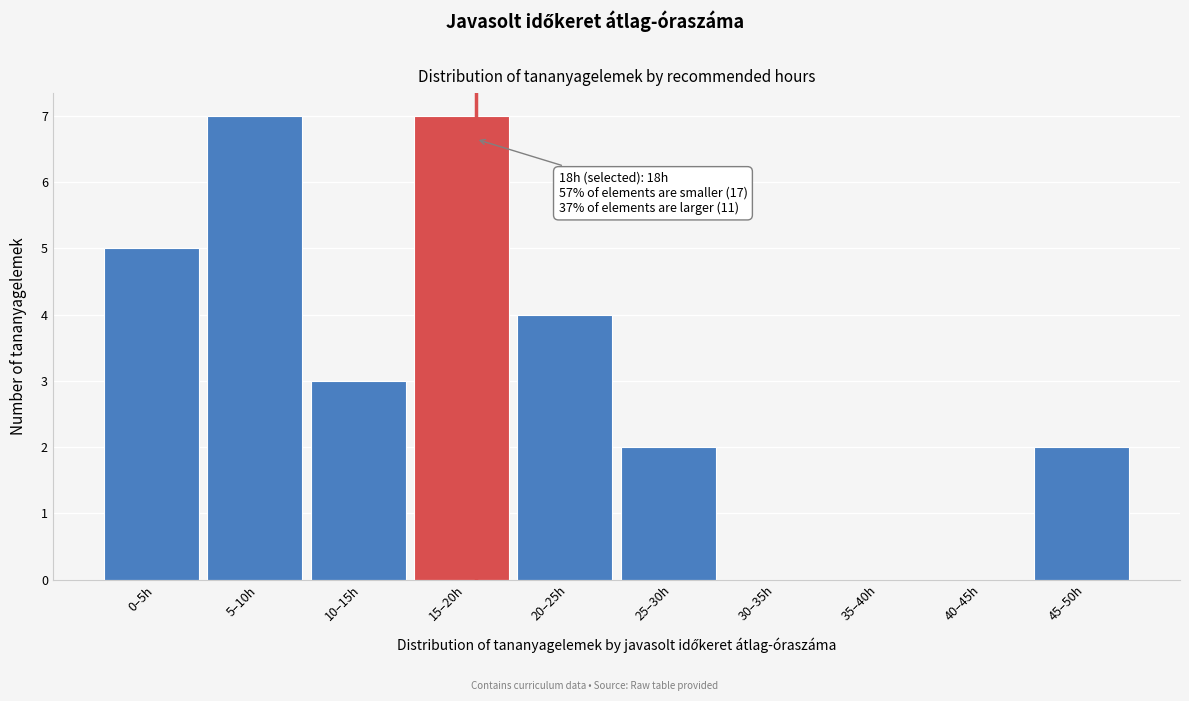

Reading left to right, extract all data points from this chart.

0–5h=5	5–10h=7	10–15h=3	15–20h=7	20–25h=4	25–30h=2	30–35h=0	35–40h=0	40–45h=0	45–50h=2